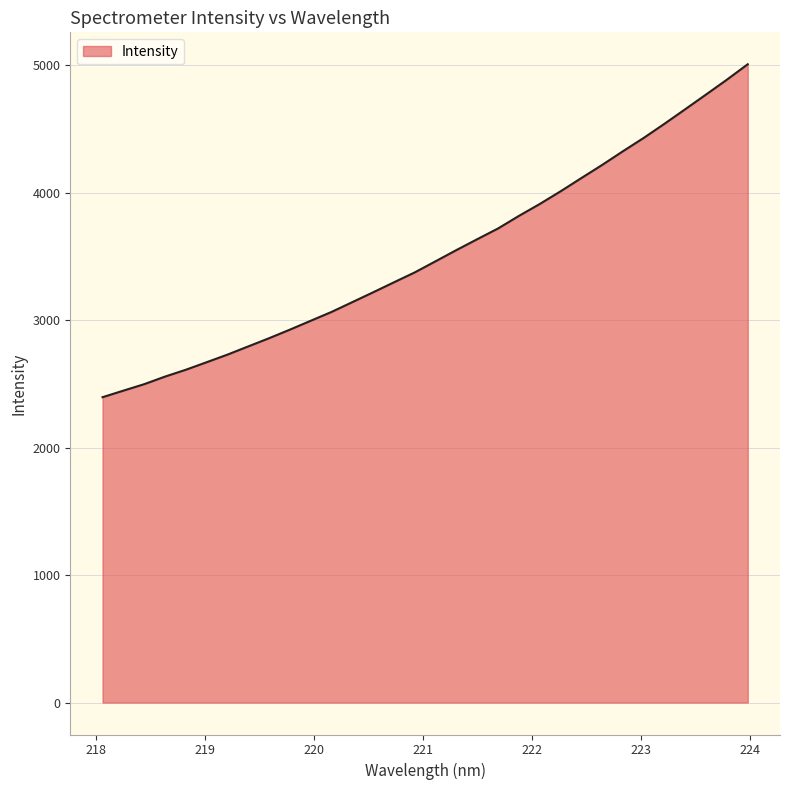

What is the minimum value shown in the chart?

2395.9